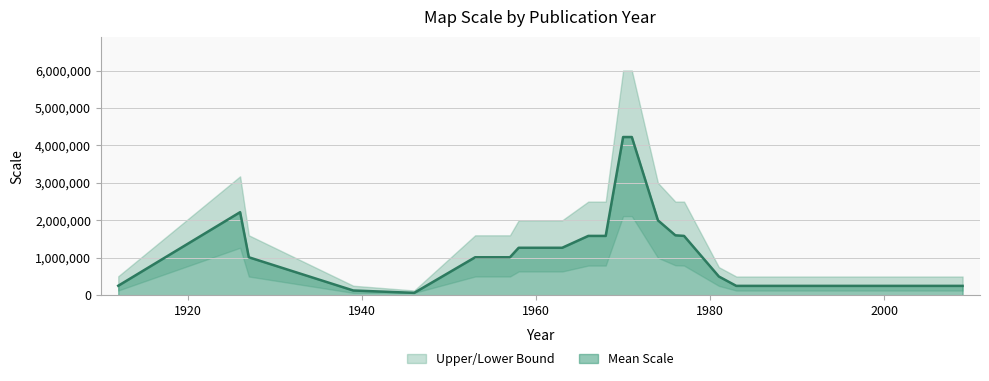

What is the total value across all series at 1970?

12336000